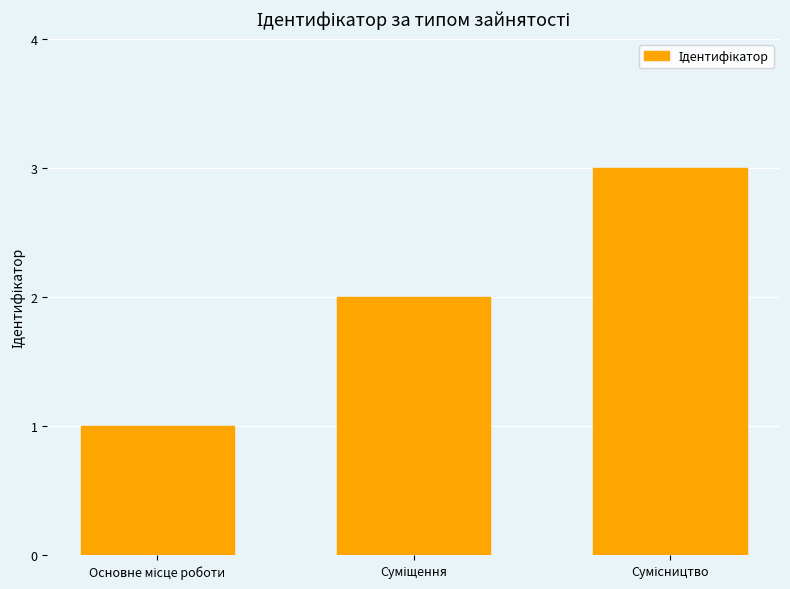

How many bars are there in total?

3